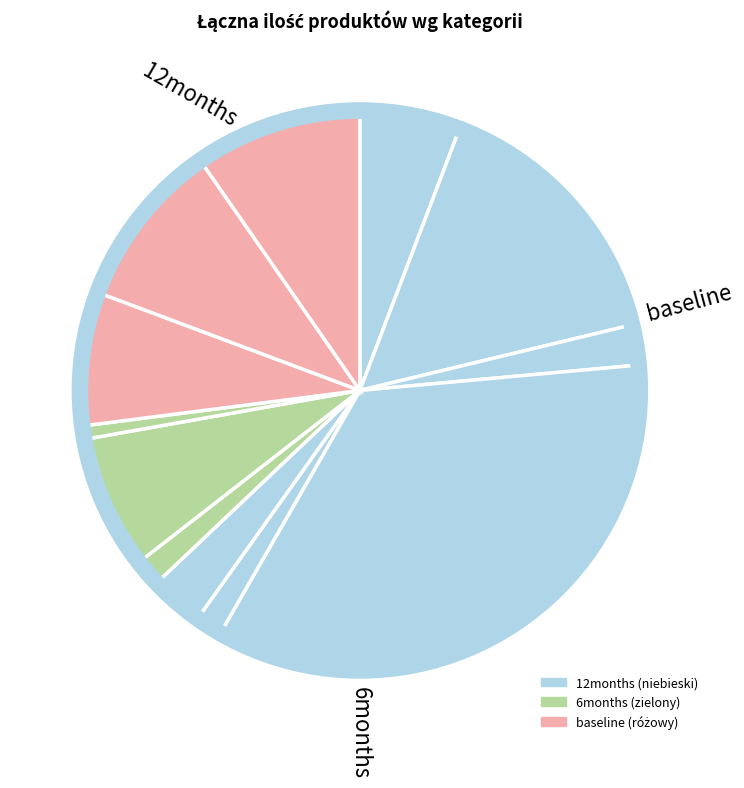

Count the number of slices in the pie.

12